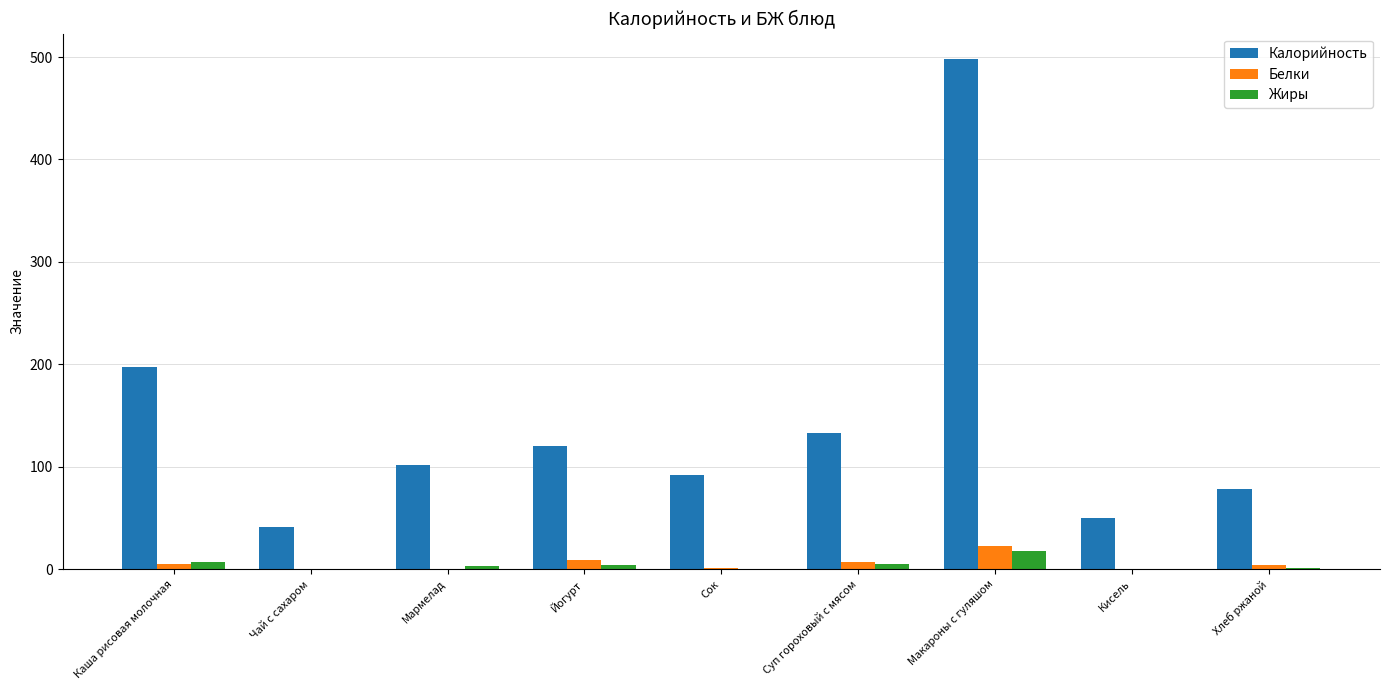

Are the bars grouped side by side (vs. stacked)?

Yes